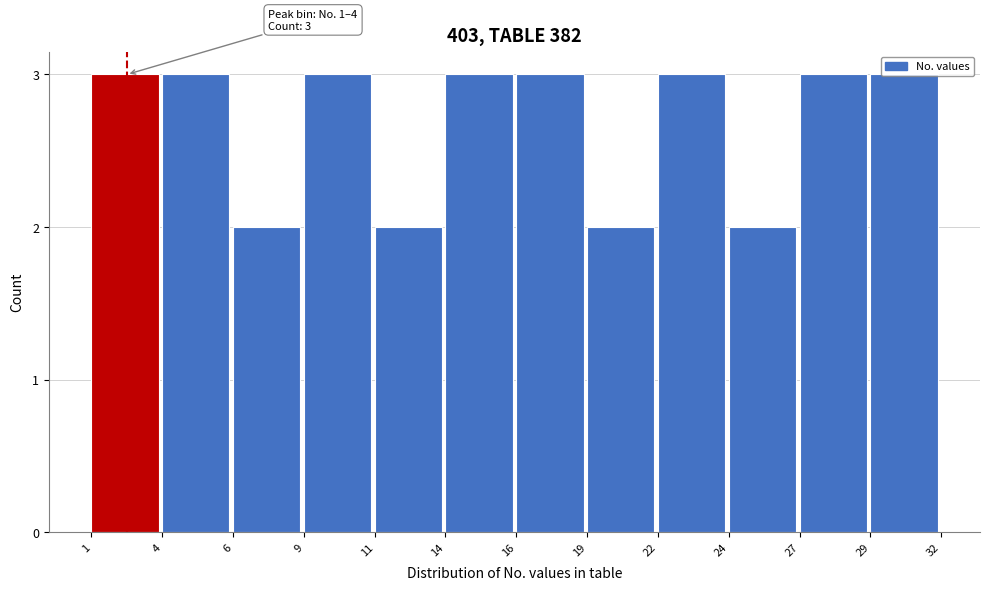

What is the greatest value displayed?

3